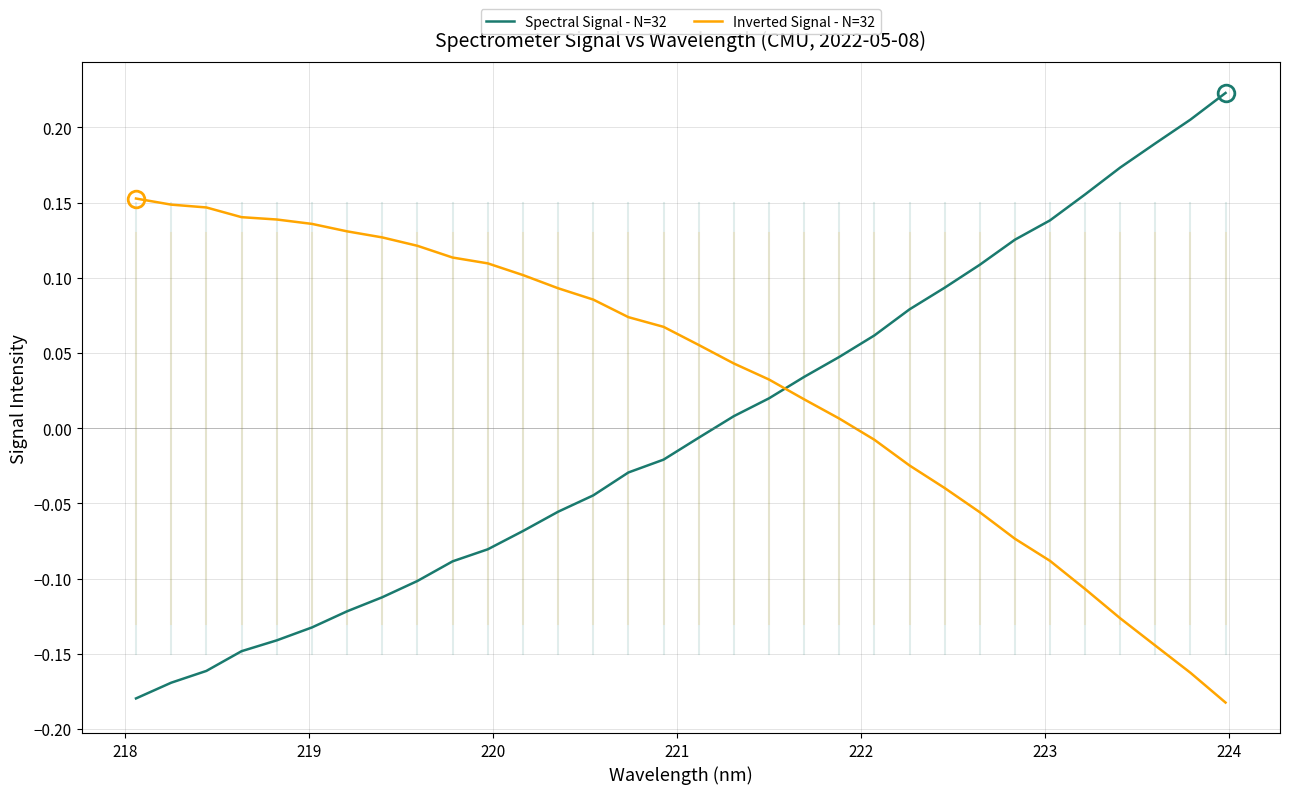

What are all the series names shown in the legend?

Spectral Signal - N=32, Inverted Signal - N=32